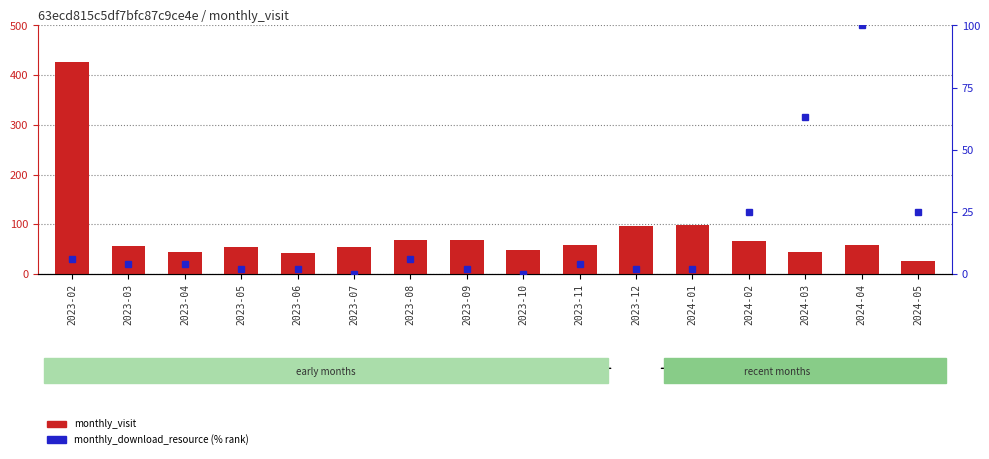

At which category does the chart reach its peak across all series?

2023-02